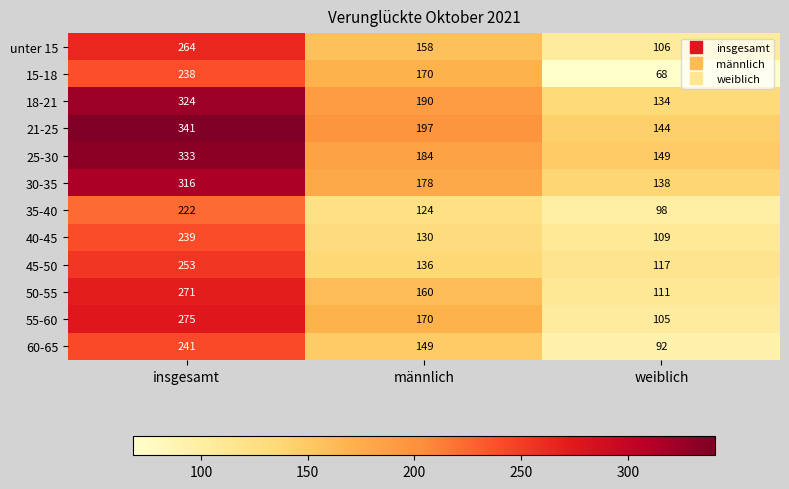

What is the minimum value for 15-18?

68